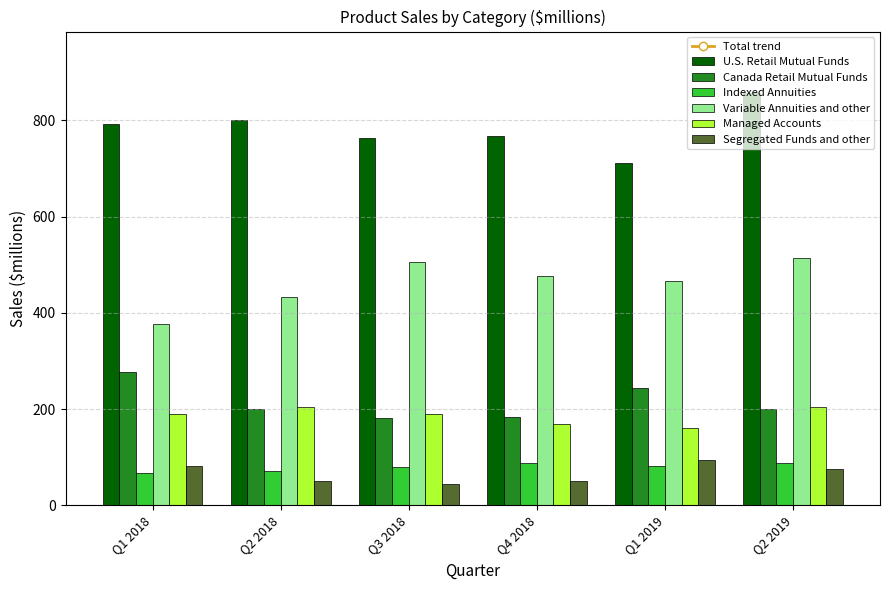

The value of U.S. Retail Mutual Funds at Q1 2019 is 710.2. True or false?

True